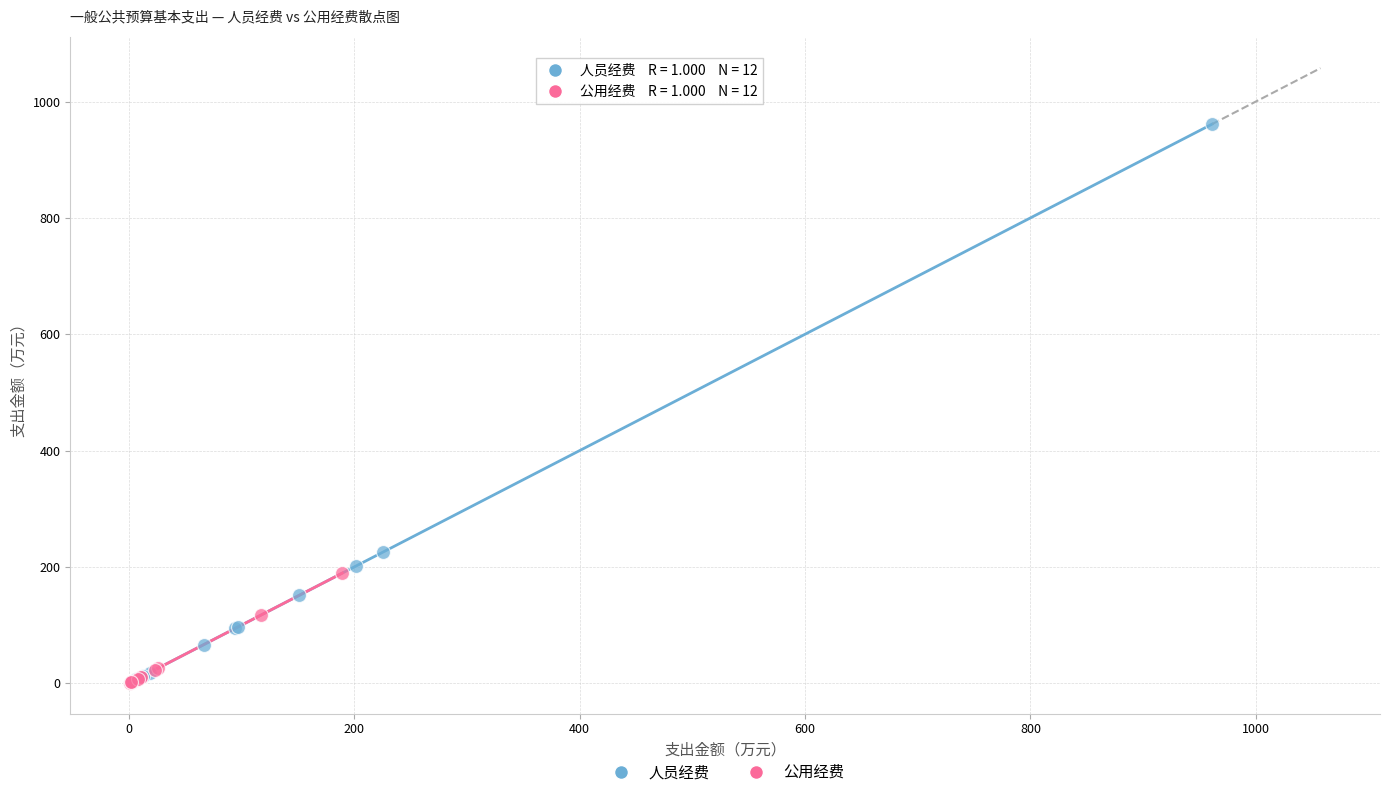

Which series has the widest spread of Y values?

人员经费